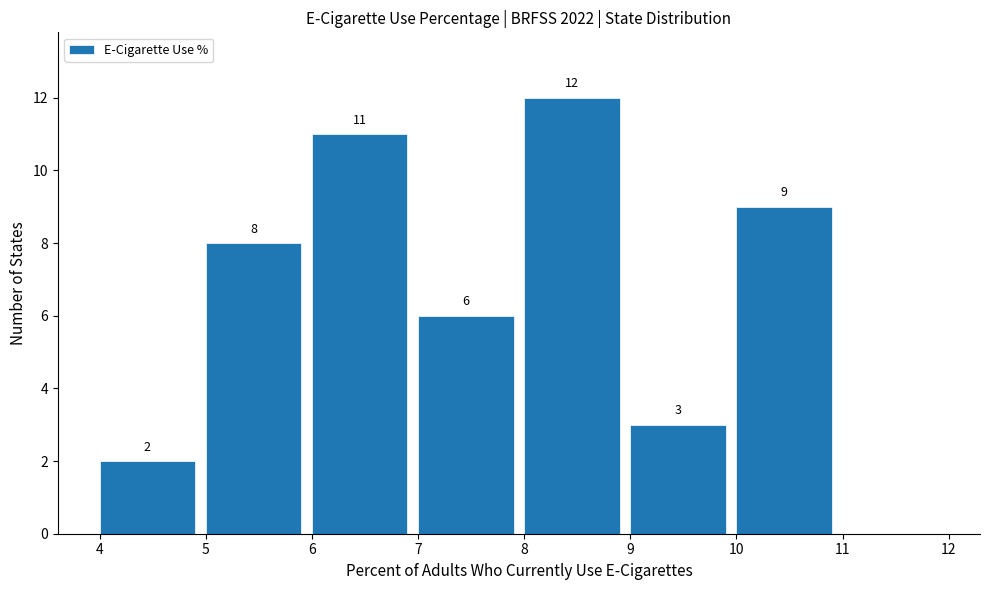

Which range on the x-axis has the tallest bar?

8 to 9